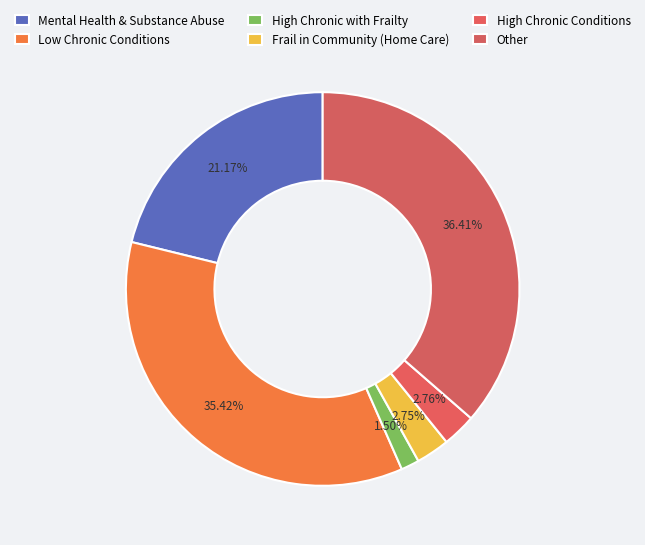

Do High Chronic with Frailty and Other together represent more than half of the pie?

No